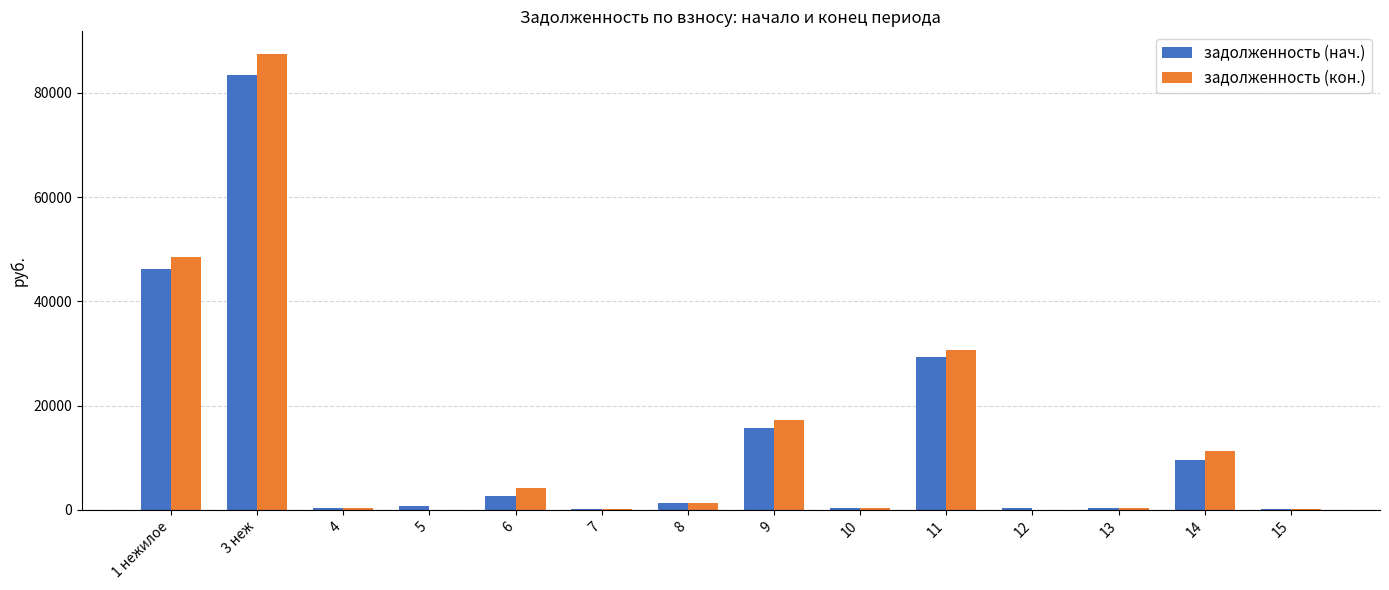

Is it true that задолженность (нач.) equals 436.4 at 12?

True